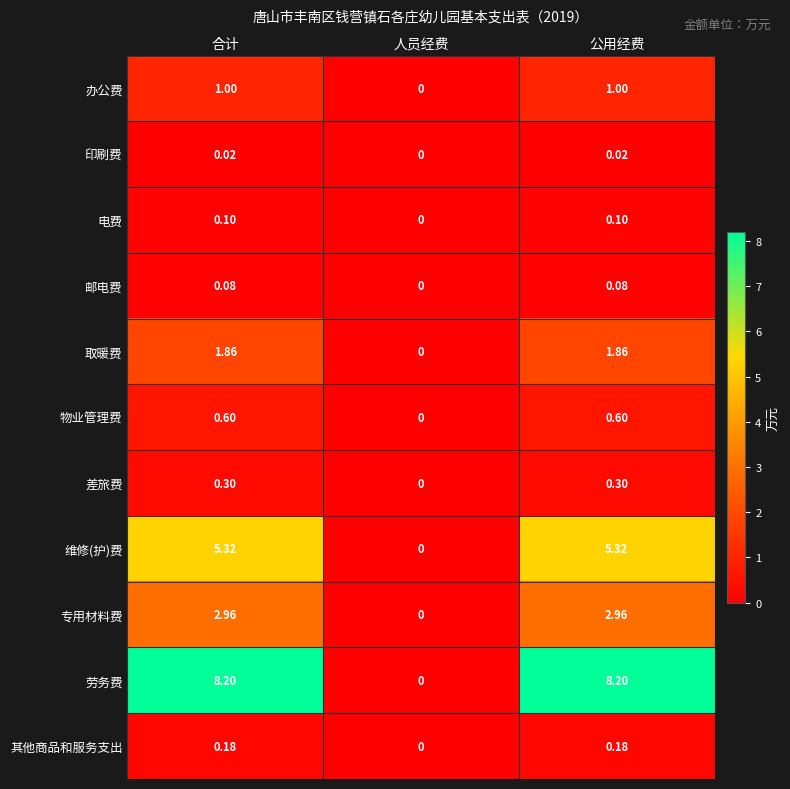

Count the number of categories in the chart.

3